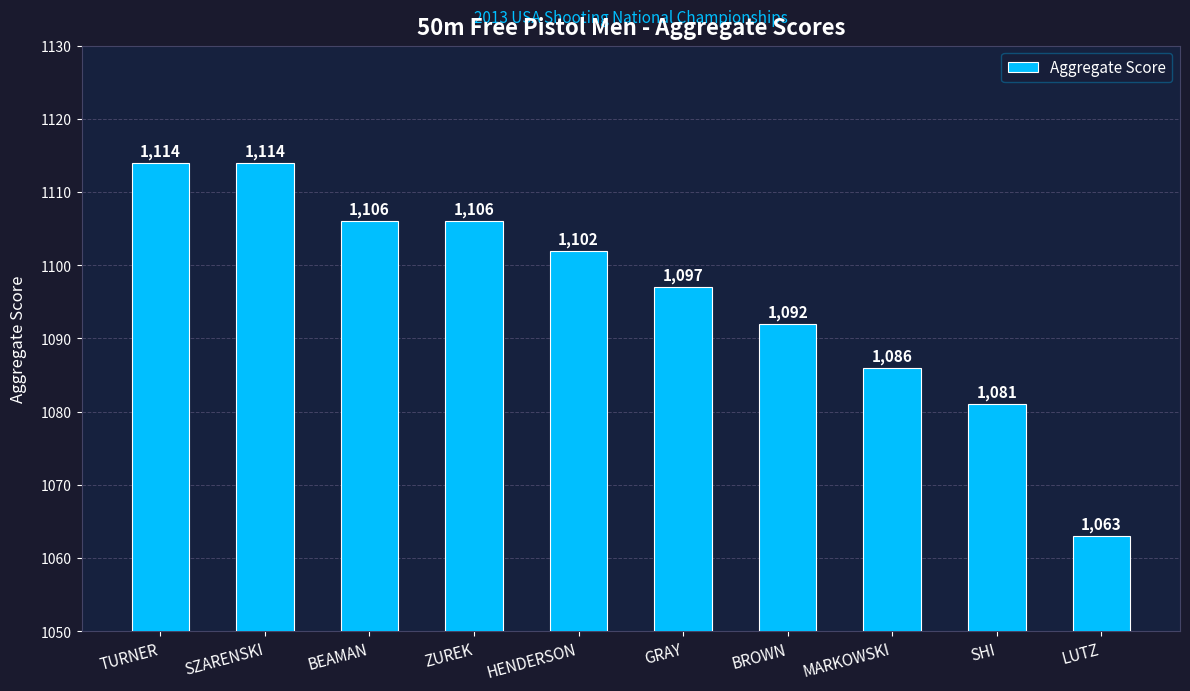

The value at MARKOWSKI is 442. True or false?

False